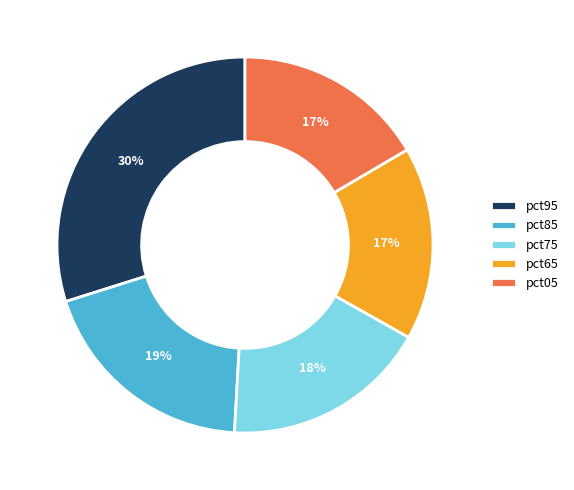

Count the number of slices in the pie.

5